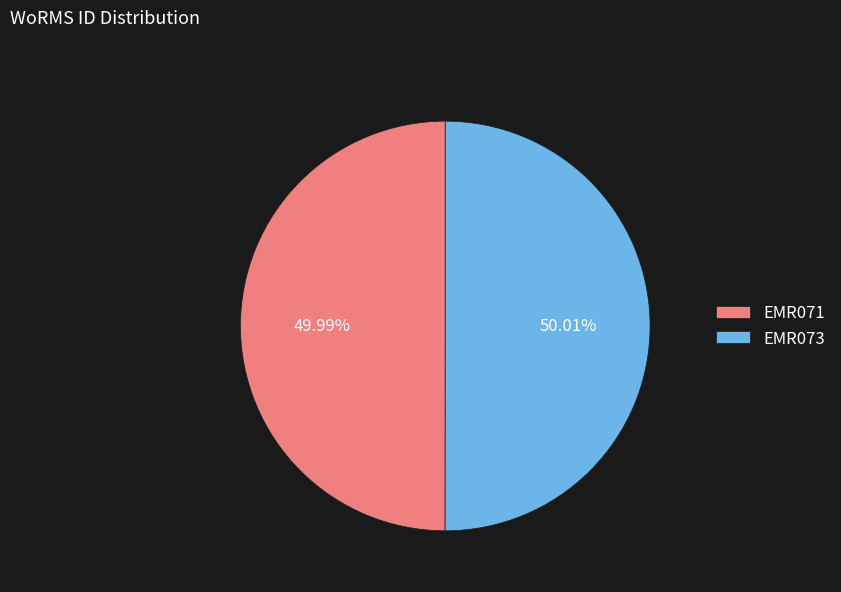

Approximately how many times larger is the value at EMR071 compared to EMR073?

1.0